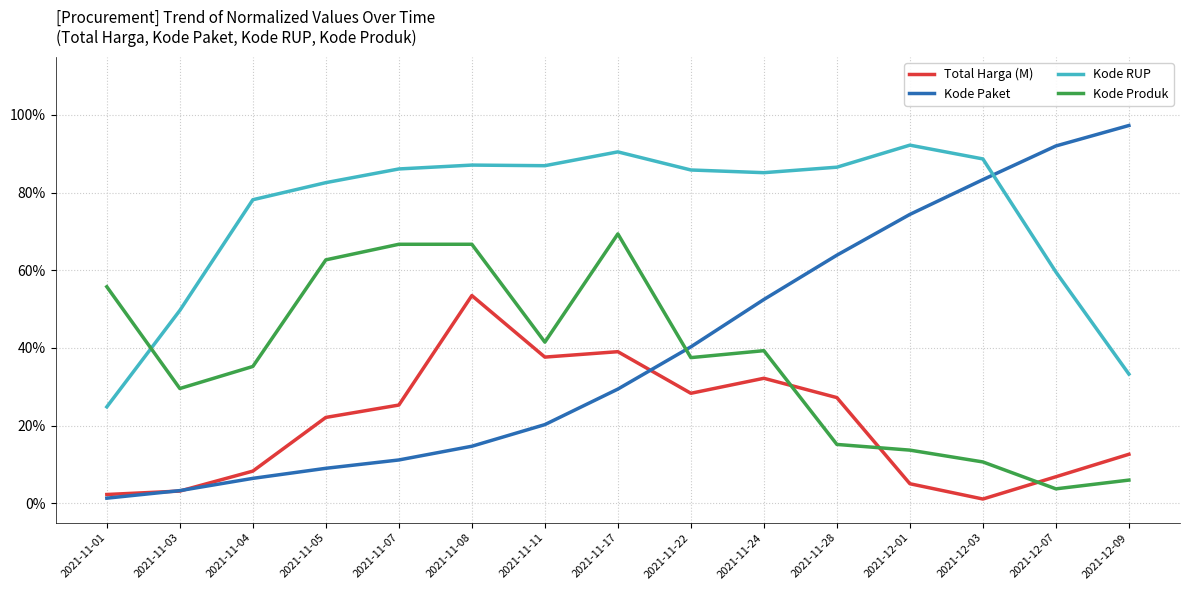

Reading right to left, what are all the values shown in this chart?

Total Harga (M): 2021-12-09=0.1	2021-12-07=0.1	2021-12-03=0.0	2021-12-01=0.1	2021-11-28=0.3	2021-11-24=0.3	2021-11-22=0.3	2021-11-17=0.4	2021-11-11=0.4	2021-11-08=0.5	2021-11-07=0.3	2021-11-05=0.2	2021-11-04=0.1	2021-11-03=0.0	2021-11-01=0.0
Kode Paket: 2021-12-09=1.0	2021-12-07=0.9	2021-12-03=0.8	2021-12-01=0.7	2021-11-28=0.6	2021-11-24=0.5	2021-11-22=0.4	2021-11-17=0.3	2021-11-11=0.2	2021-11-08=0.1	2021-11-07=0.1	2021-11-05=0.1	2021-11-04=0.1	2021-11-03=0.0	2021-11-01=0.0
Kode RUP: 2021-12-09=0.3	2021-12-07=0.6	2021-12-03=0.9	2021-12-01=0.9	2021-11-28=0.9	2021-11-24=0.9	2021-11-22=0.9	2021-11-17=0.9	2021-11-11=0.9	2021-11-08=0.9	2021-11-07=0.9	2021-11-05=0.8	2021-11-04=0.8	2021-11-03=0.5	2021-11-01=0.2
Kode Produk: 2021-12-09=0.1	2021-12-07=0.0	2021-12-03=0.1	2021-12-01=0.1	2021-11-28=0.2	2021-11-24=0.4	2021-11-22=0.4	2021-11-17=0.7	2021-11-11=0.4	2021-11-08=0.7	2021-11-07=0.7	2021-11-05=0.6	2021-11-04=0.4	2021-11-03=0.3	2021-11-01=0.6